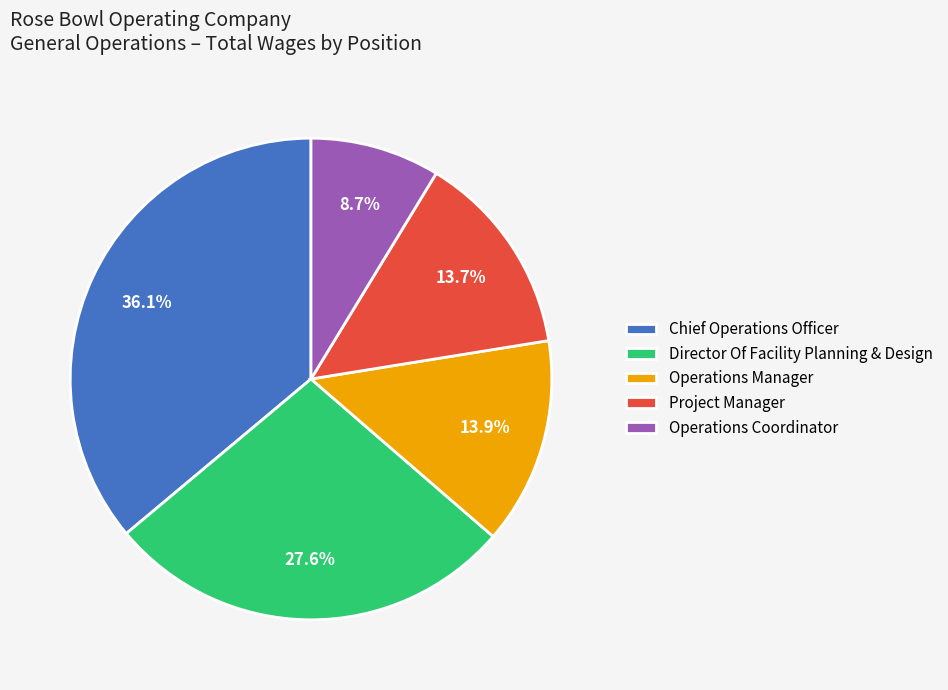

Which category has the biggest portion of the pie?

Chief Operations Officer